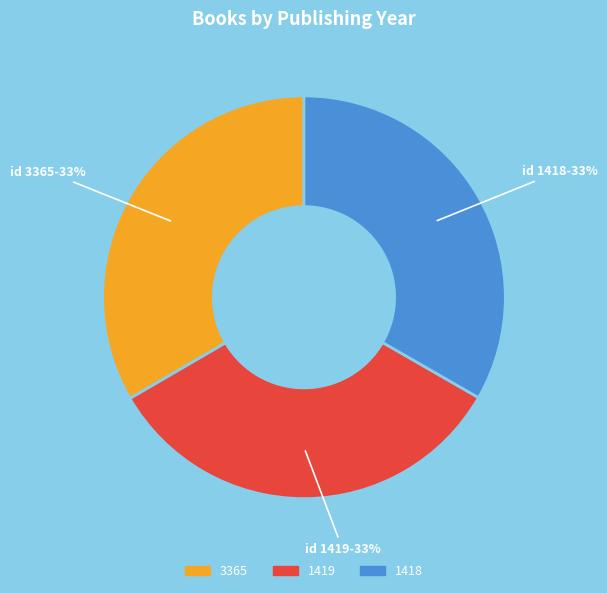

Is it true that 3365 is 46% of the pie?

False